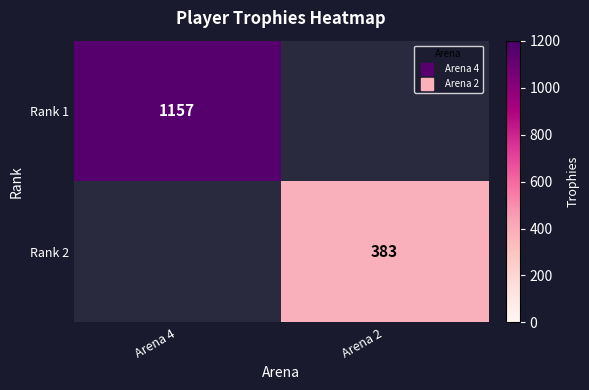

At which label is Rank 1 closest to 1157?

Arena 4